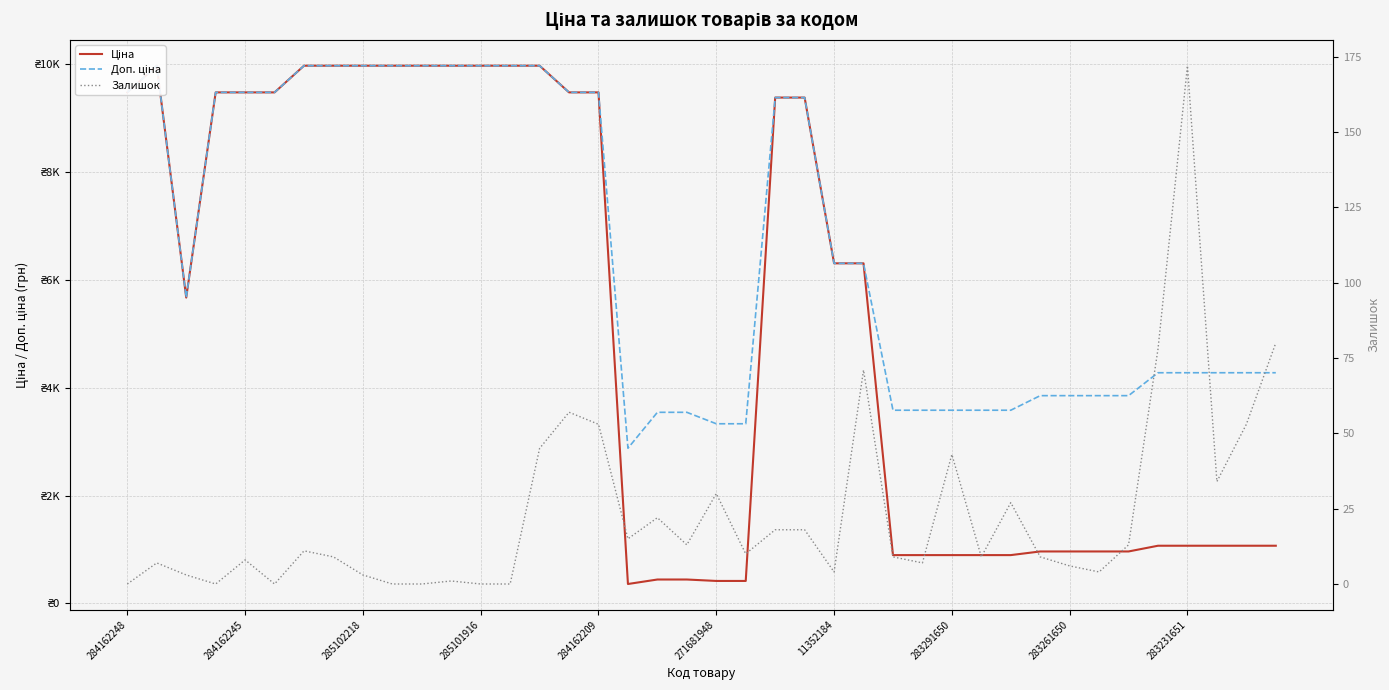

Rank the series at 31 from highest to lowest value.

Доп. ціна, Ціна, Залишок